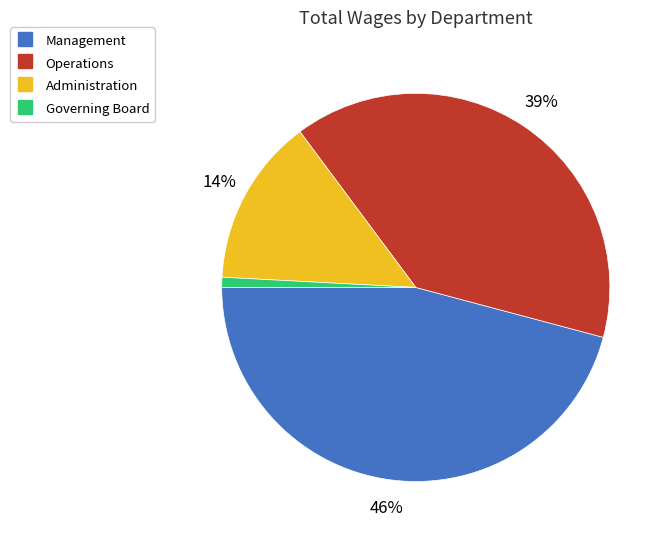

Approximately how many times larger is the value at Administration compared to Management?

0.3